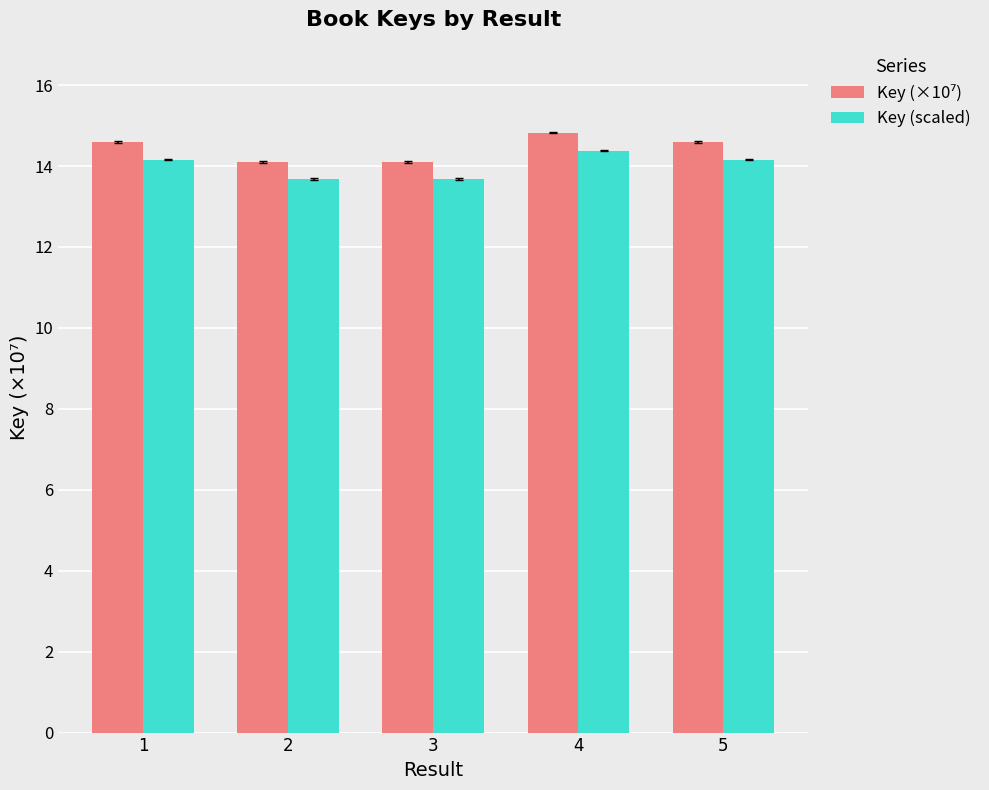

What is the average value of the Key (scaled) series?

14.0